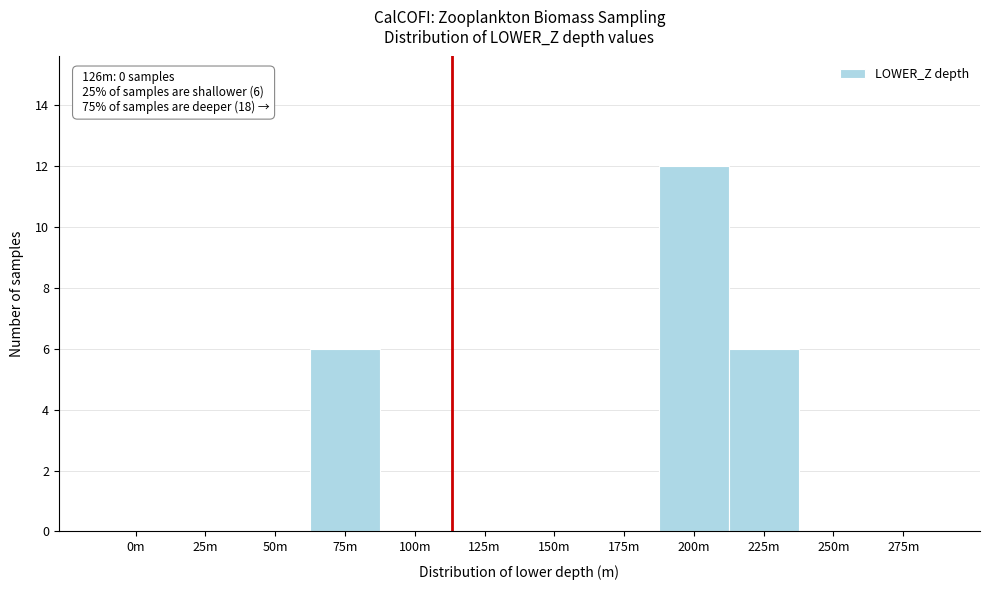

Reading left to right, transcribe all the data shown in this chart.

0m=0	25m=0	50m=0	75m=6	100m=0	125m=0	150m=0	175m=0	200m=12	225m=6	250m=0	275m=0